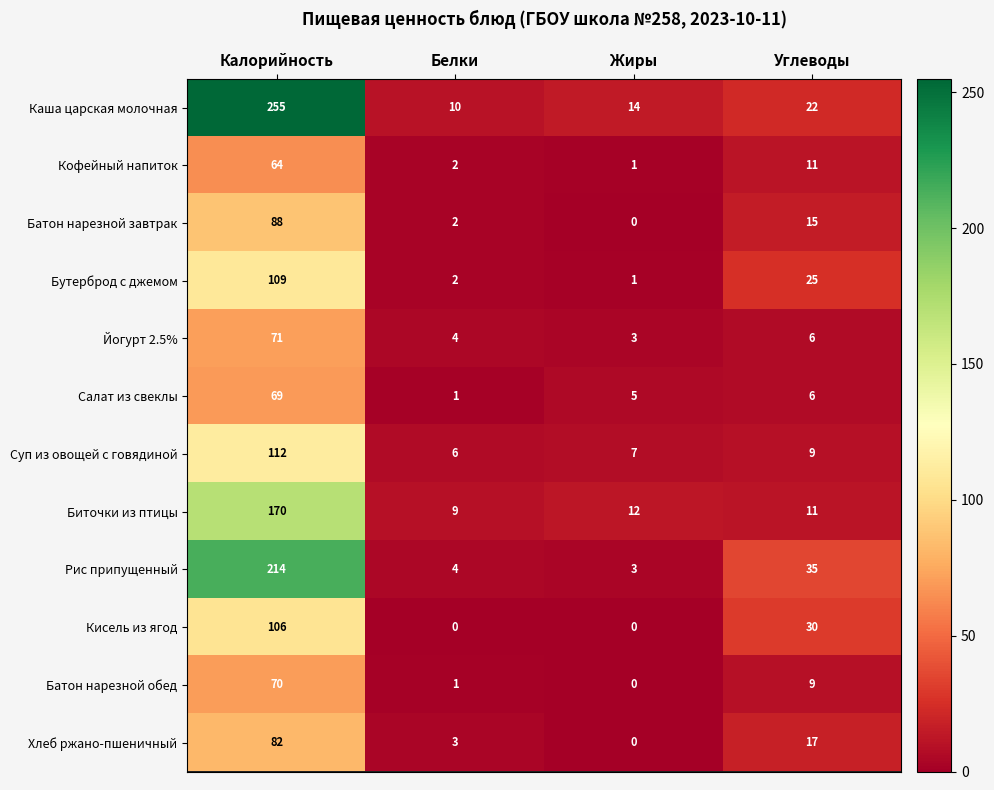

List the series in order of their peak value, lowest first.

Кофейный напиток, Салат из свеклы, Батон нарезной обед, Йогурт 2.5%, Хлеб ржано-пшеничный, Батон нарезной завтрак, Кисель из ягод, Бутерброд с джемом, Суп из овощей с говядиной, Биточки из птицы, Рис припущенный, Каша царская молочная